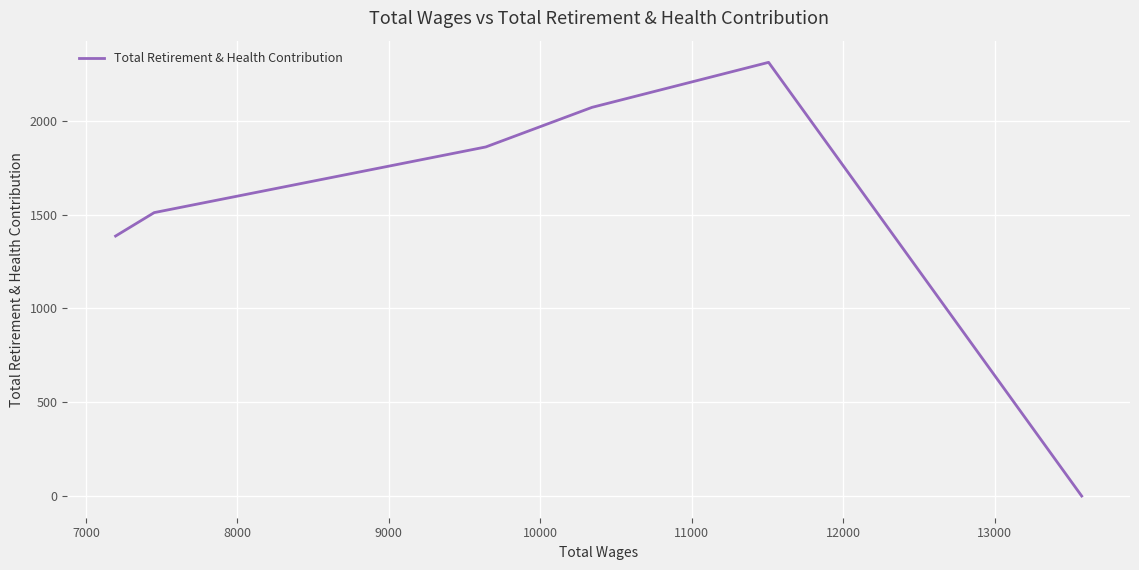

What is the sum of all values?

9142